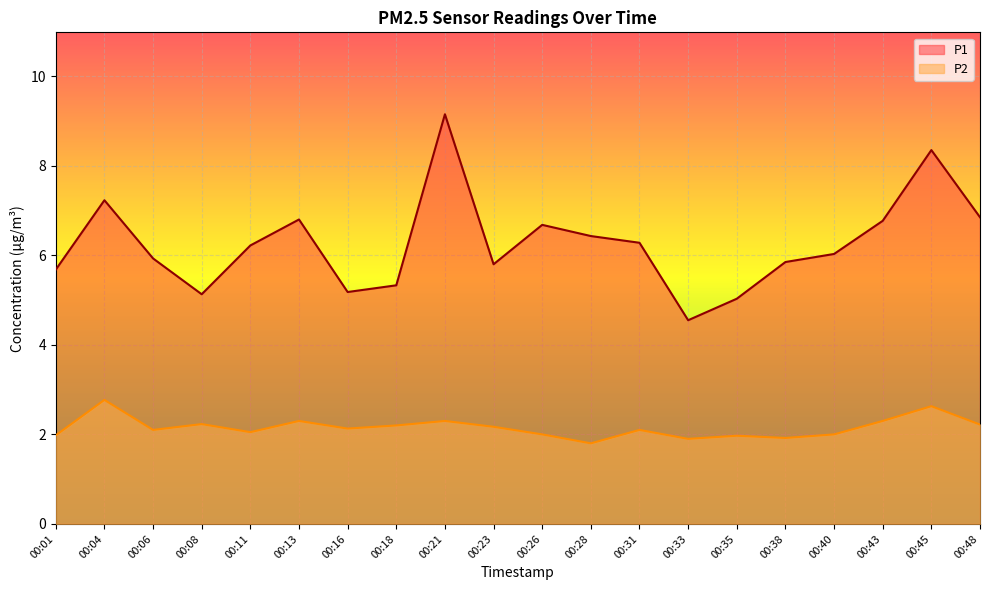

Where does the P1 series first go above 6?

00:04